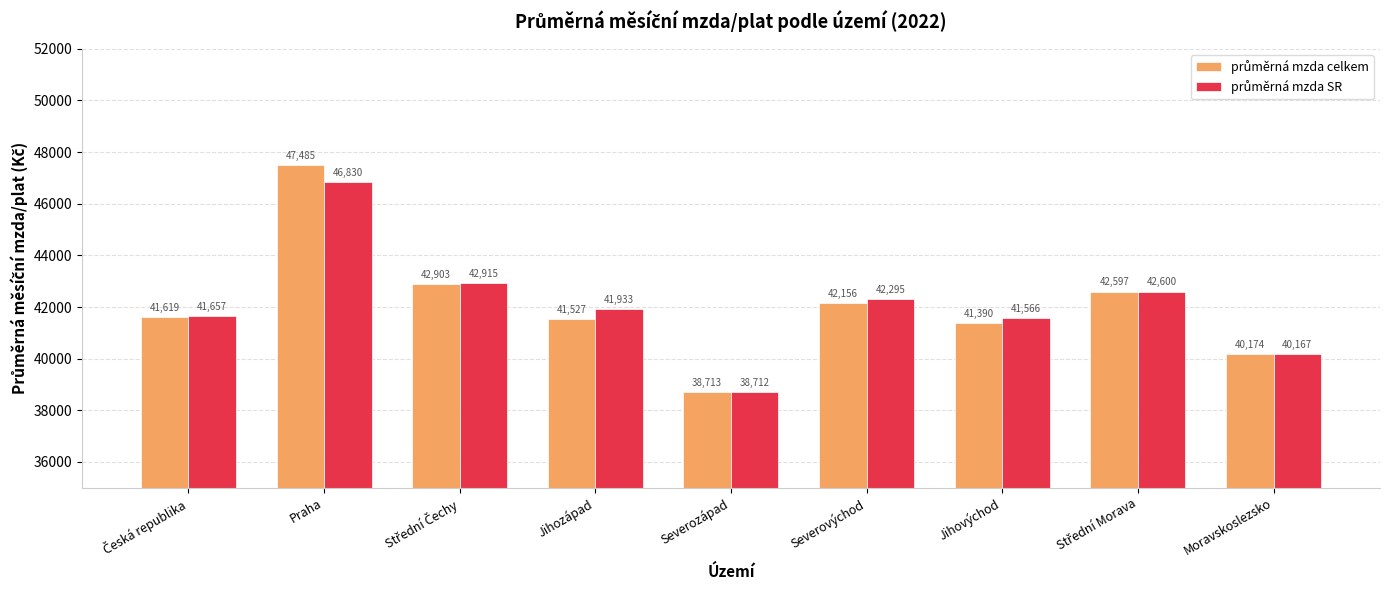

What is the greatest value displayed?

47484.7